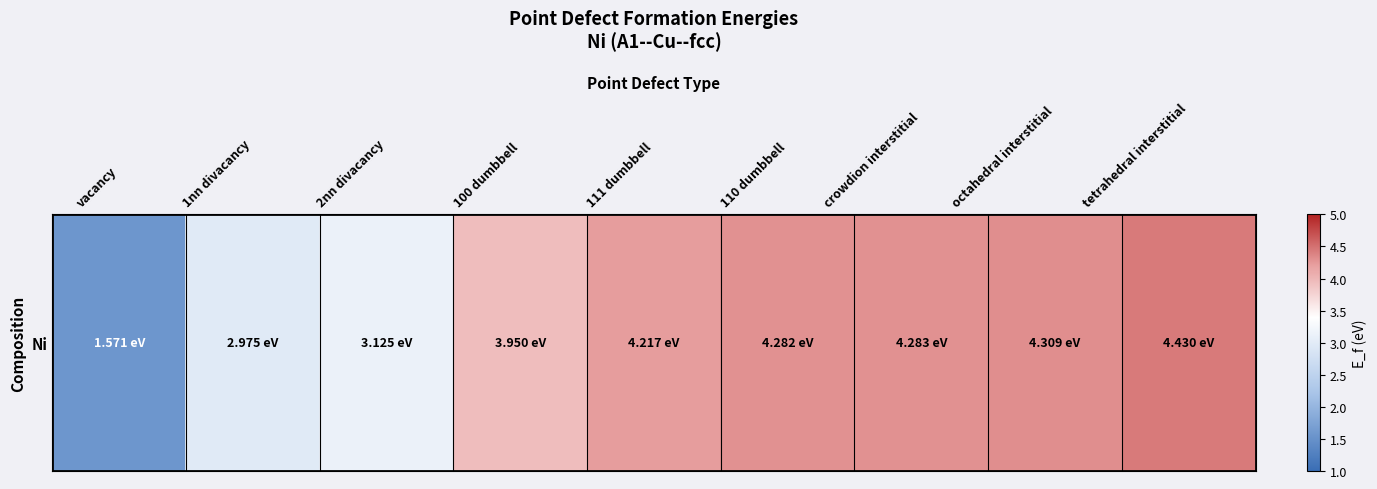

Is it true that the value at 2nn divacancy is 3.1?

True